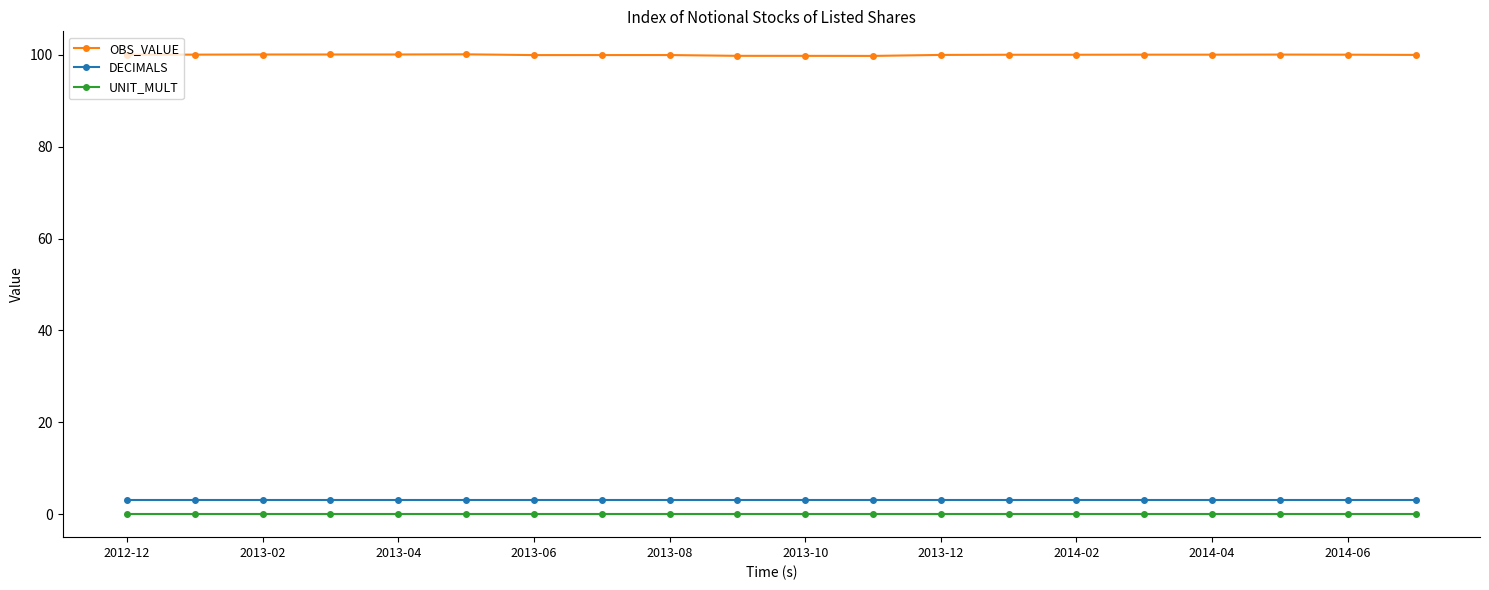

What is the sum of all DECIMALS values?

60.0